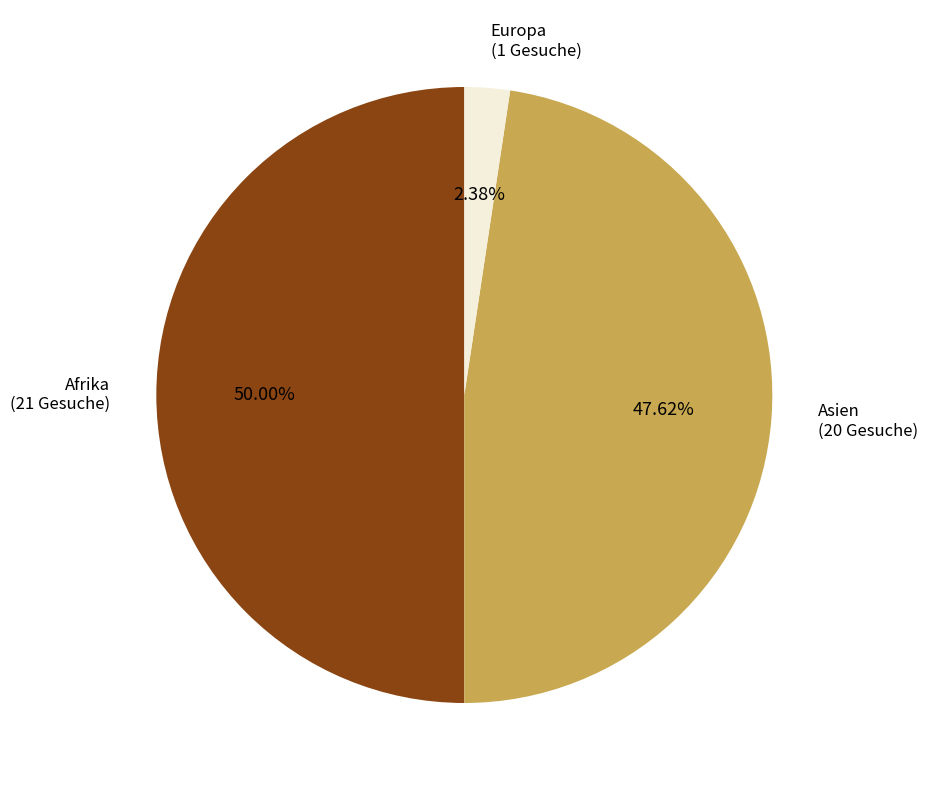

Is Asien the majority of the pie?

No